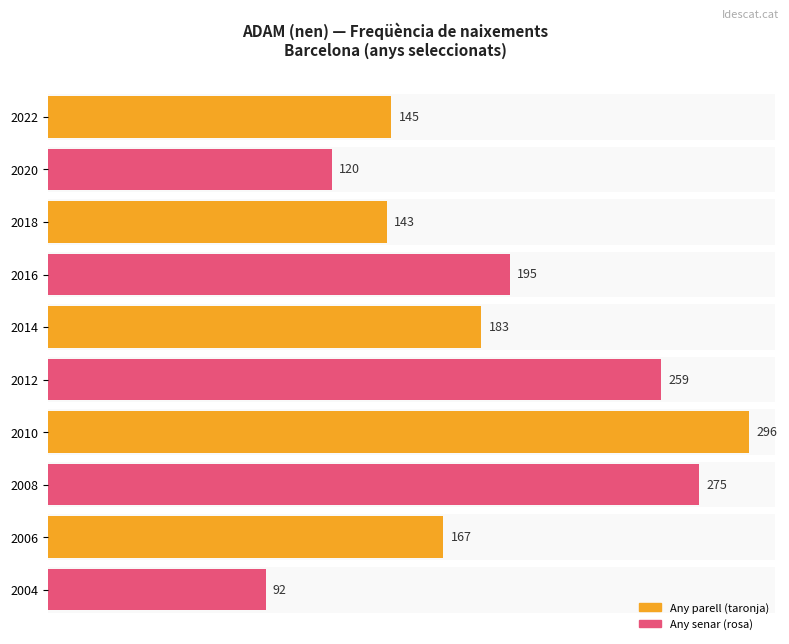

The value at 1998 is 19. True or false?

False